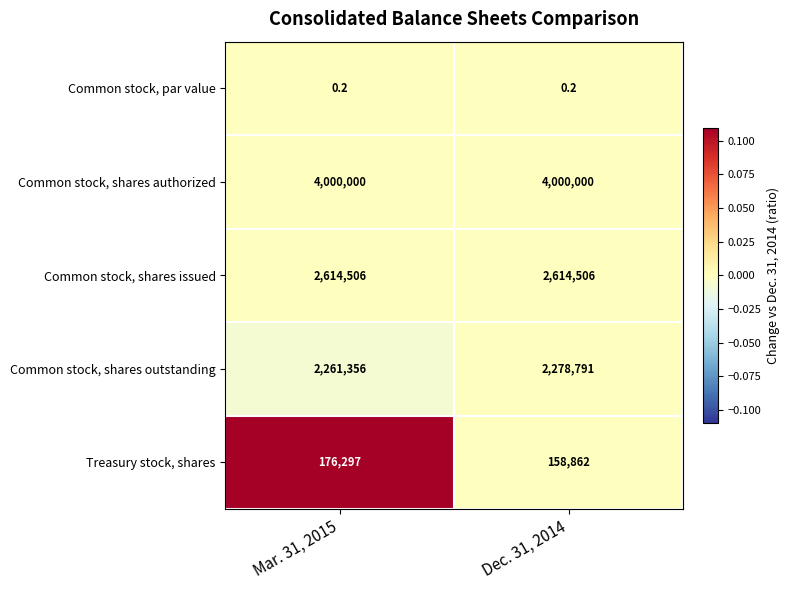

Reading left to right, list all the values displayed in this chart.

Common stock, par value: Mar. 31, 2015=0.2	Dec. 31, 2014=0.2
Common stock, shares authorized: Mar. 31, 2015=4000000.0	Dec. 31, 2014=4000000.0
Common stock, shares issued: Mar. 31, 2015=2614506.0	Dec. 31, 2014=2614506.0
Common stock, shares outstanding: Mar. 31, 2015=2261356.0	Dec. 31, 2014=2278791.0
Treasury stock, shares: Mar. 31, 2015=176297.0	Dec. 31, 2014=158862.0